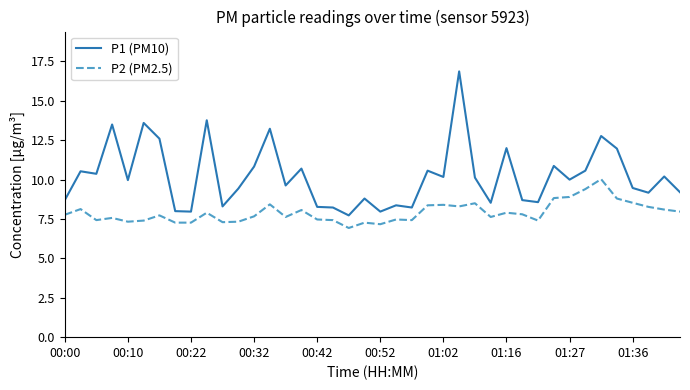

What is the smallest value displayed?

6.9